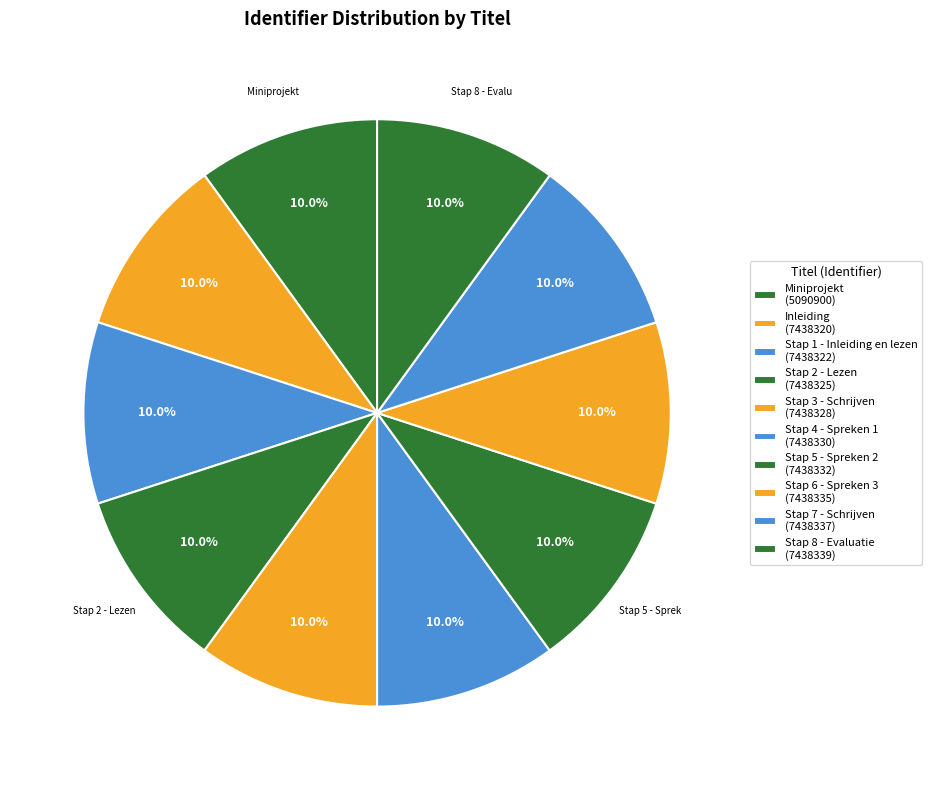

How many slices are in this pie chart?

10